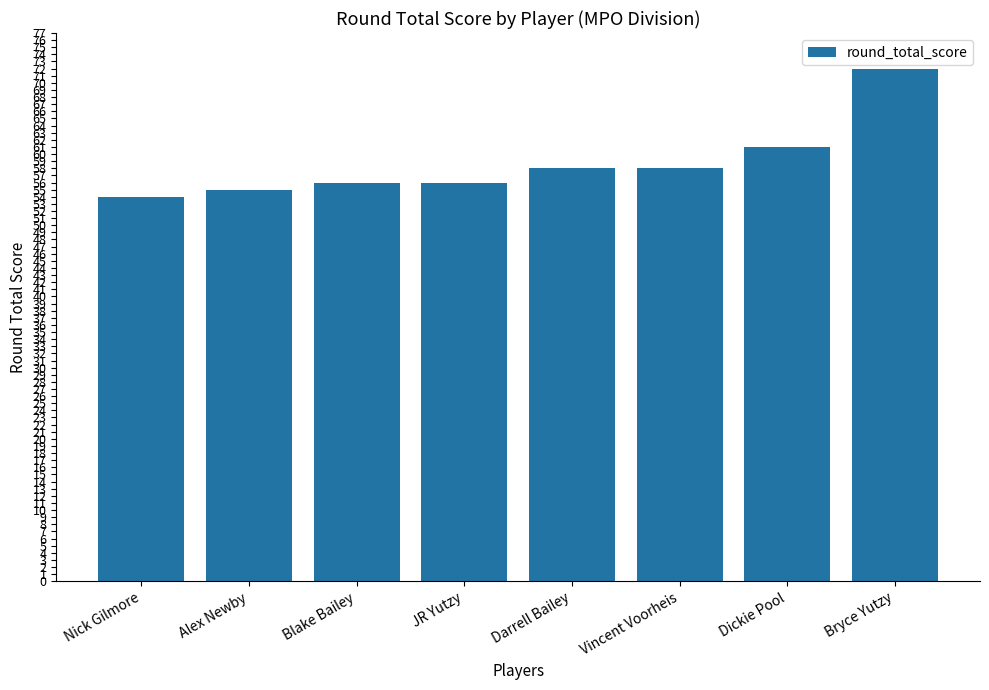

What is the difference between the maximum and second lowest values?

17